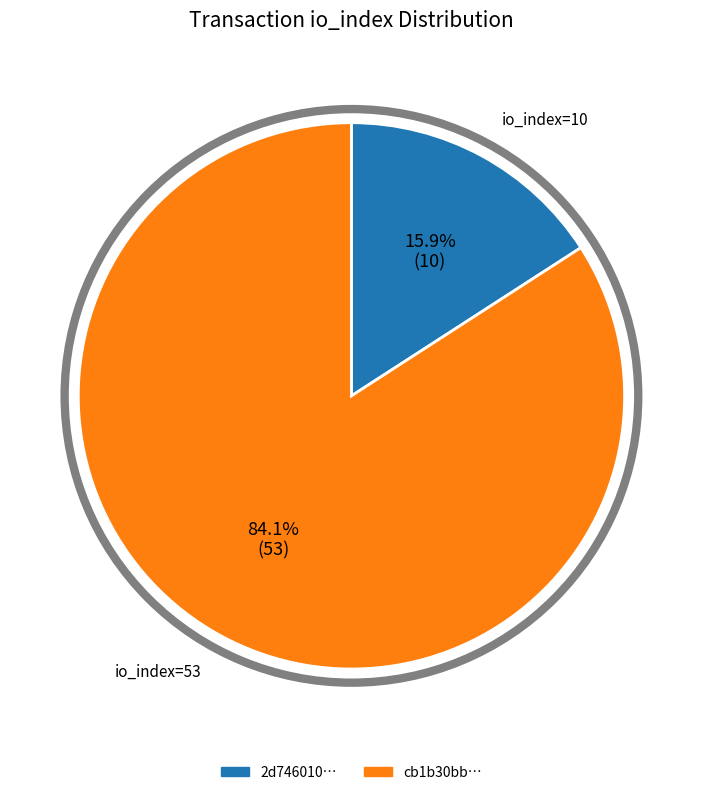

To the nearest percent, what is the difference between the largest and smallest slice percentages?

68%